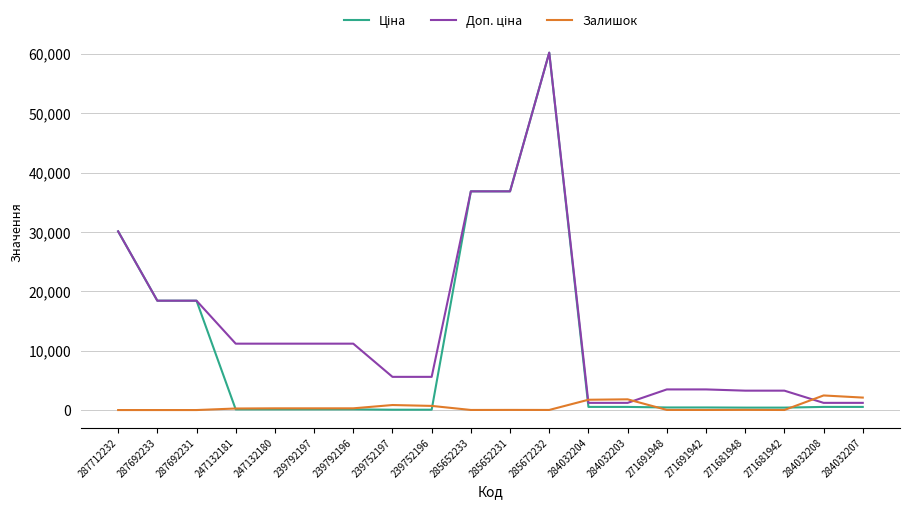

What is the maximum value for Залишок?

2457.0